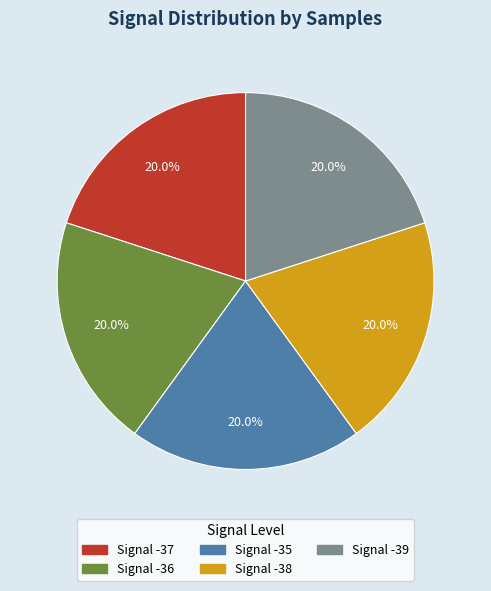

Does any single category account for the majority?

No